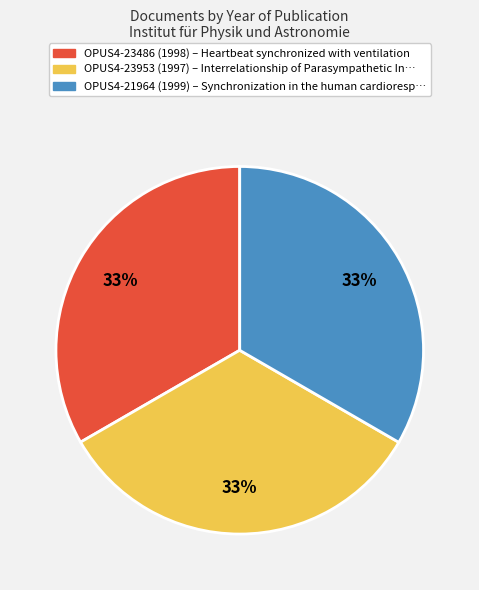

To the nearest percent, what is the combined percentage of OPUS4-23953 (1997) and OPUS4-21964 (1999)?

67%